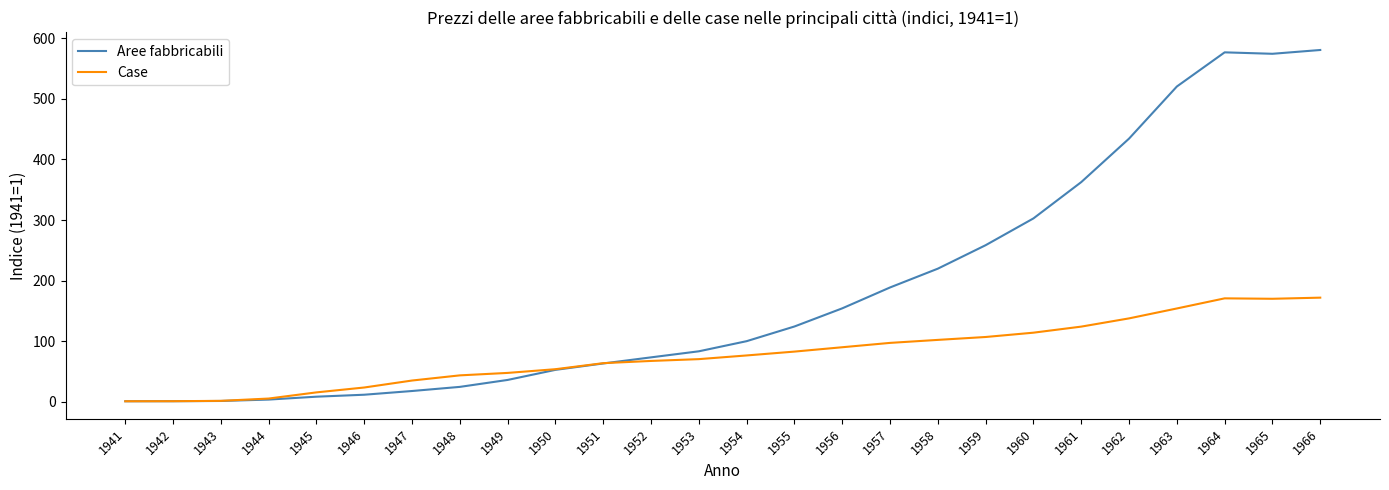

What is the maximum value shown in the chart?

580.7